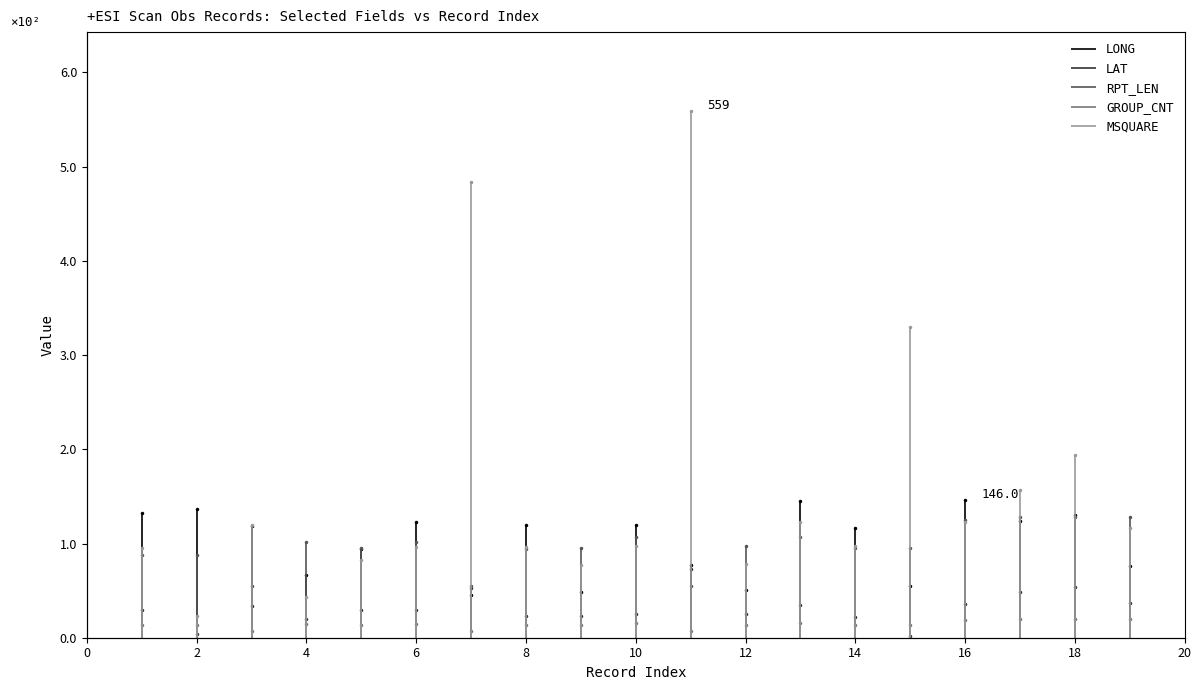

What is the value of the LONG point at the 1st from the left?

132.2